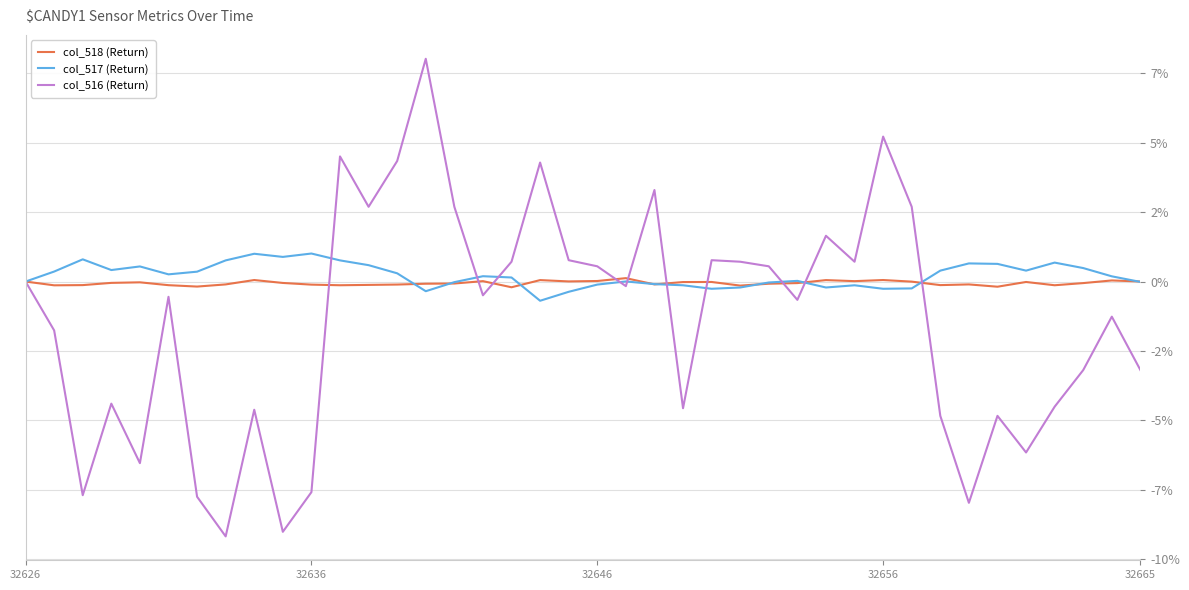

What is the highest value of the col_517 (Return) series?

1.0